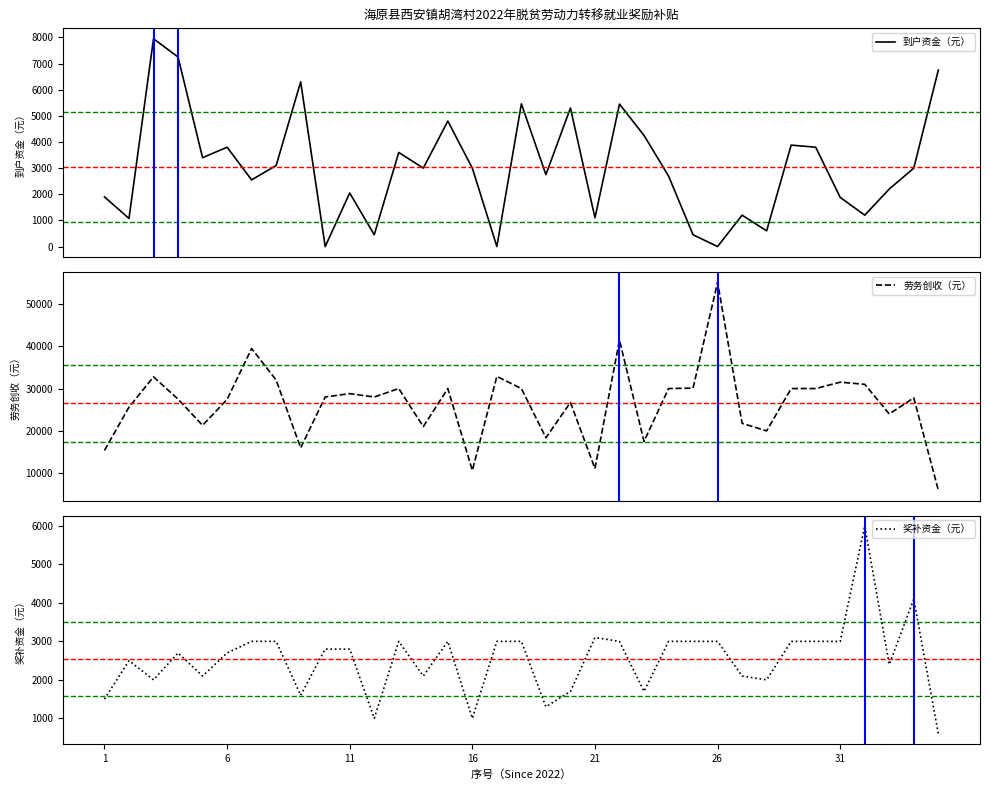

What is the maximum value for 到户资金（元）?

7950